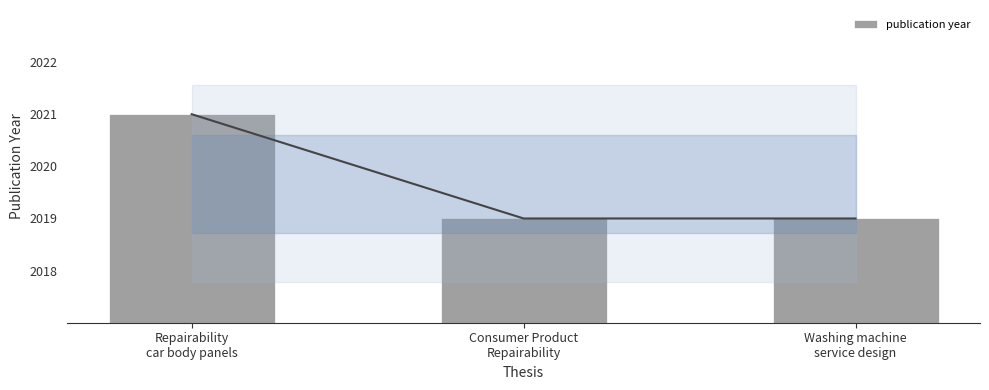

The chart shows a value of 2700 at Consumer Product
Repairability. True or false?

False